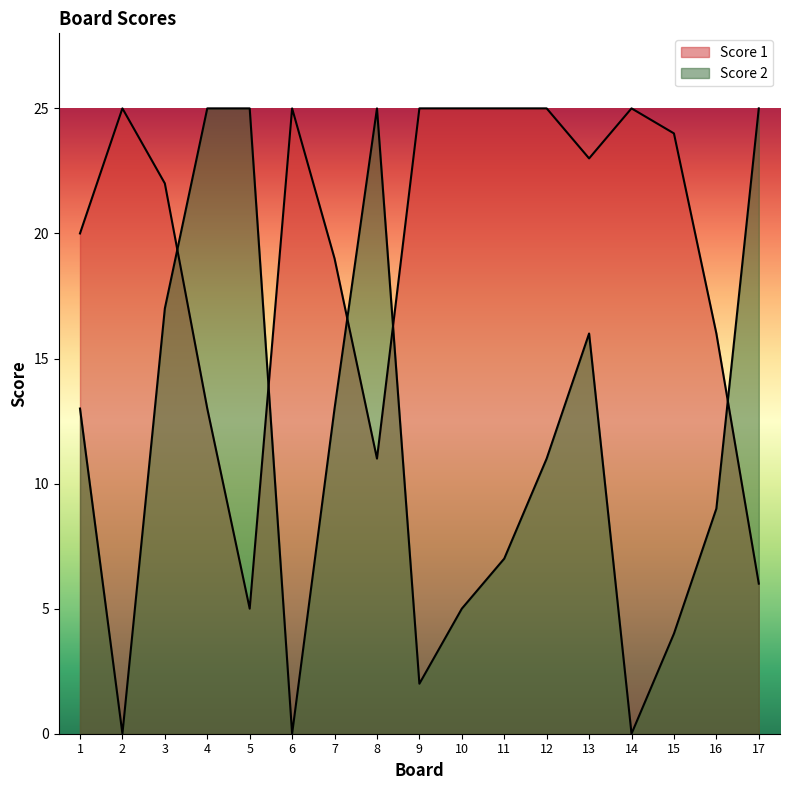

How many intersections are there between Score 2 and Score 1?

5